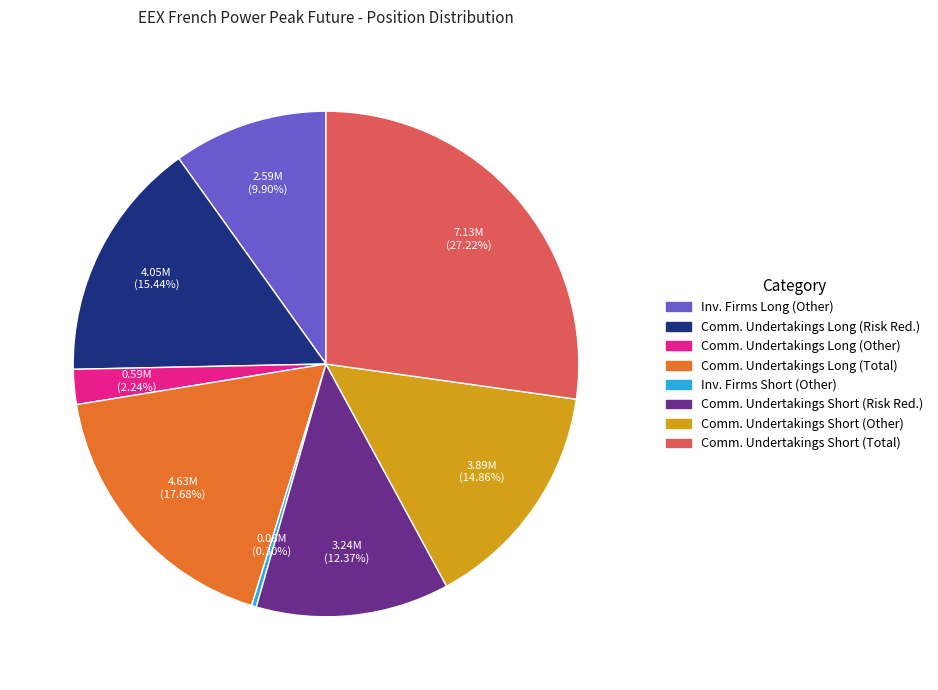

Does any single category account for the majority?

No